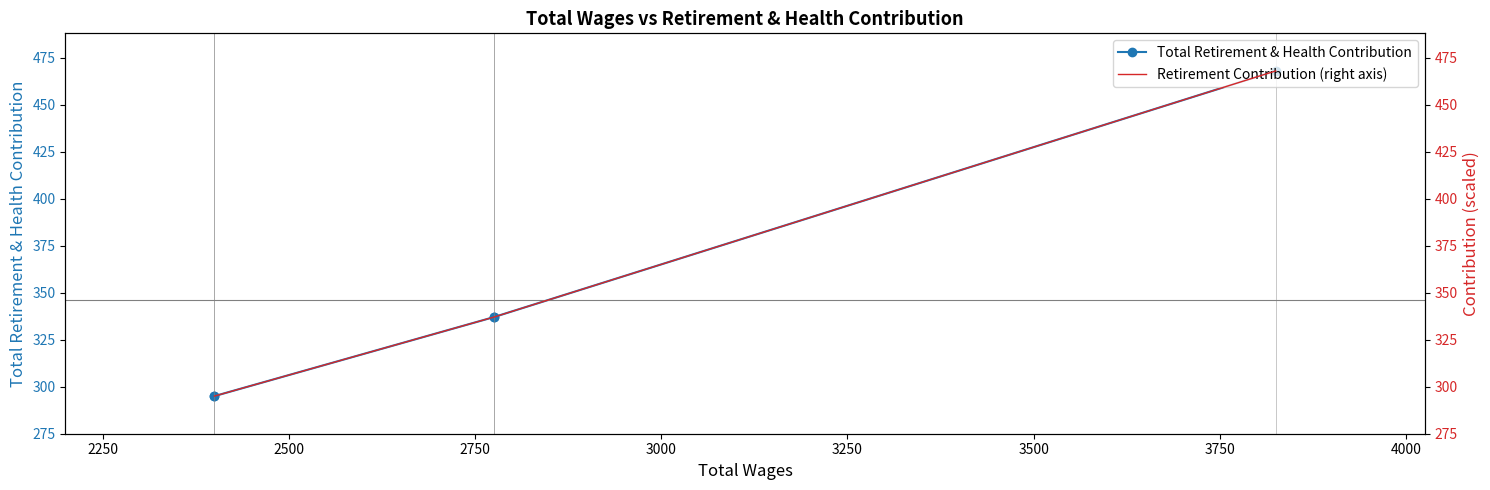

True or false: Retirement Contribution (right axis) and Total Retirement & Health Contribution cross at least once.

False